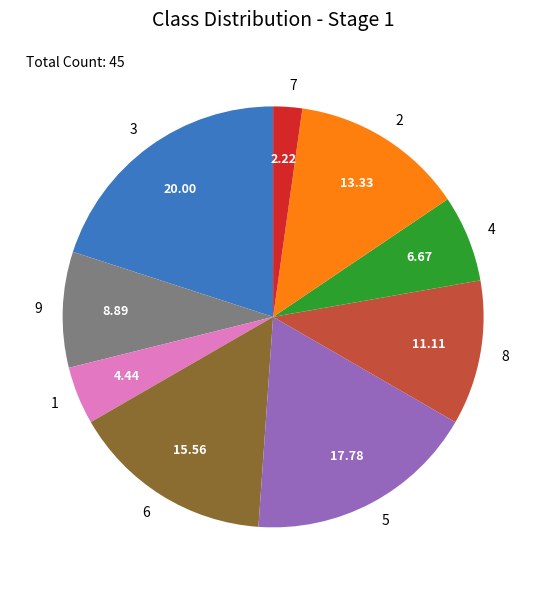

Between 6 and 8, which is larger?

6